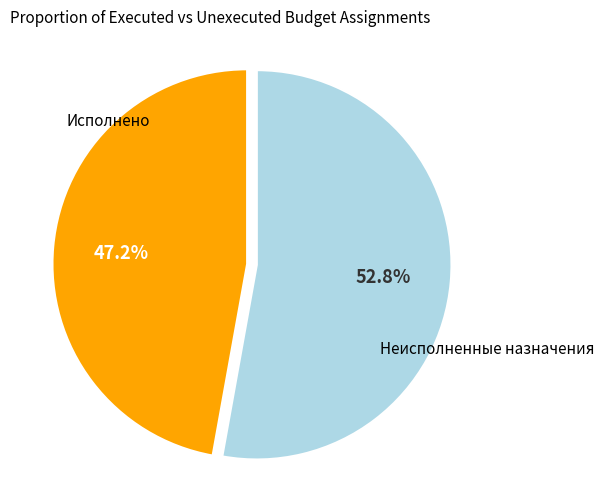

Is there any slice that represents more than half of the pie?

Yes